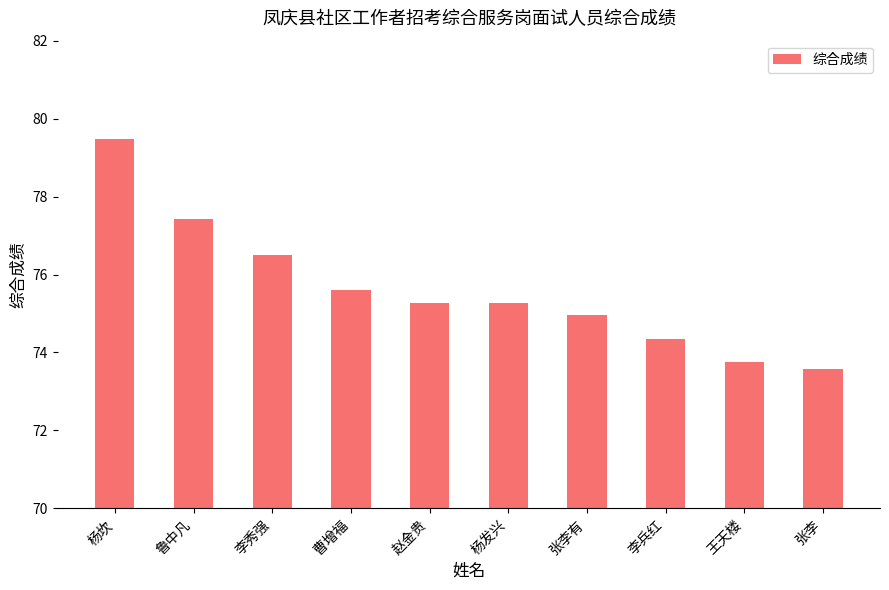

Which label corresponds to the smallest value in the chart?

张李